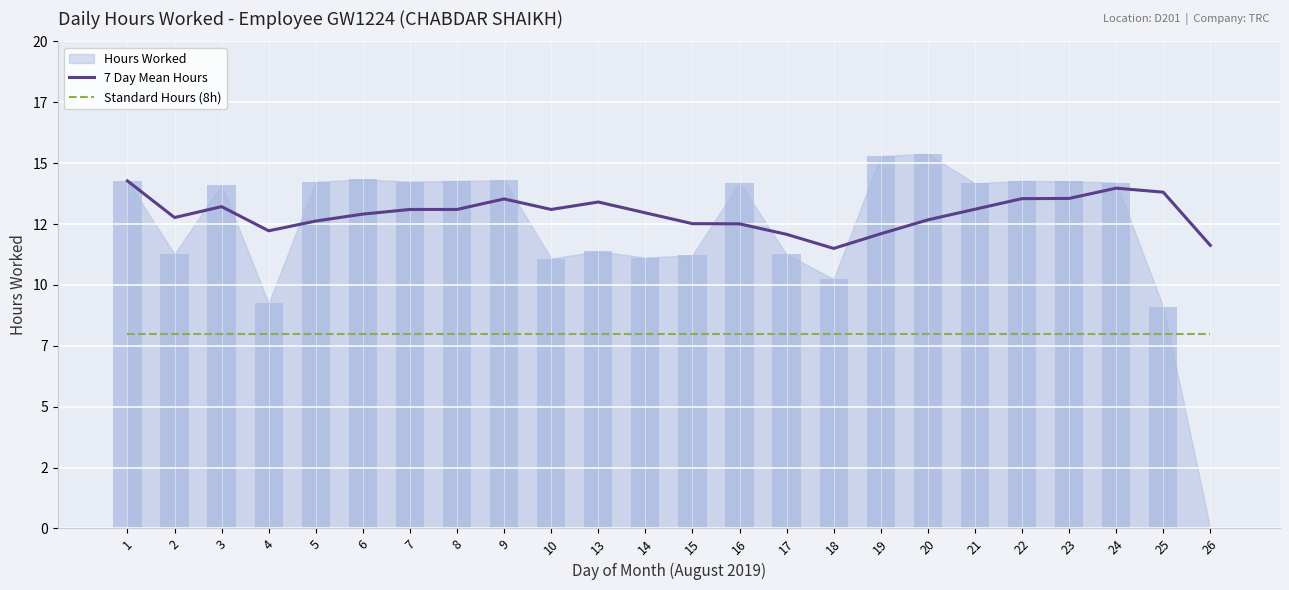

At which category is the sum across all series the highest?

1